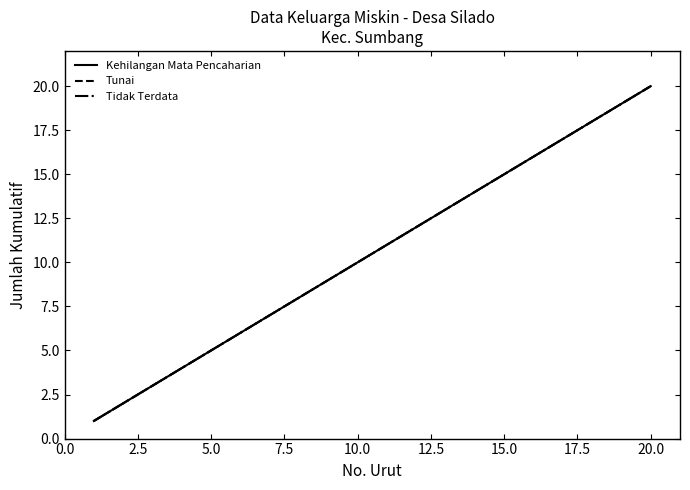

How many lines are shown in the chart?

3